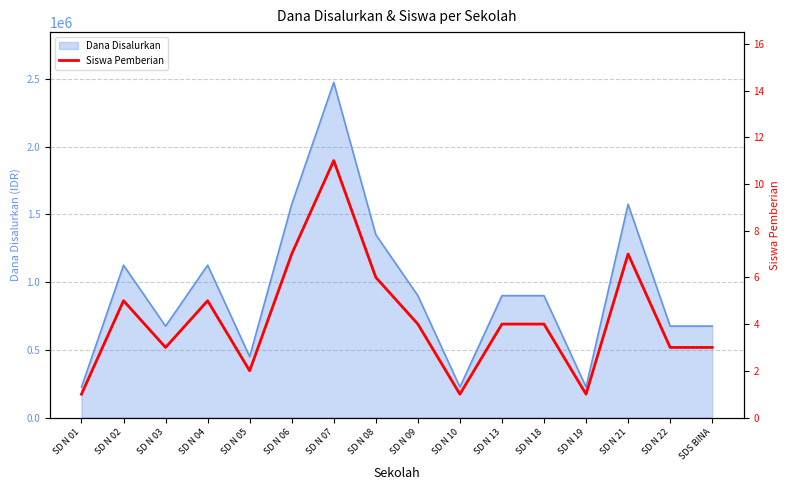

Reading left to right, extract all data points from this chart.

SD N 01=1	SD N 02=5	SD N 03=3	SD N 04=5	SD N 05=2	SD N 06=7	SD N 07=11	SD N 08=6	SD N 09=4	SD N 10=1	SD N 13=4	SD N 18=4	SD N 19=1	SD N 21=7	SD N 22=3	SDS BINA=3